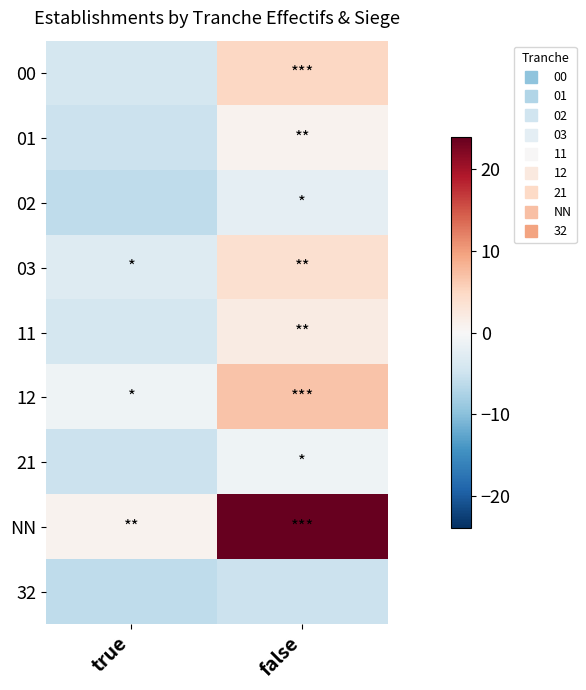

Reading left to right, extract all data points from this chart.

00: true=-4.1	false=4.9
01: true=-5.1	false=0.9
02: true=-6.1	false=-2.1
03: true=-3.1	false=3.9
11: true=-4.1	false=1.9
12: true=-1.1	false=6.9
21: true=-5.1	false=-1.1
NN: true=0.9	false=23.9
32: true=-6.1	false=-5.1